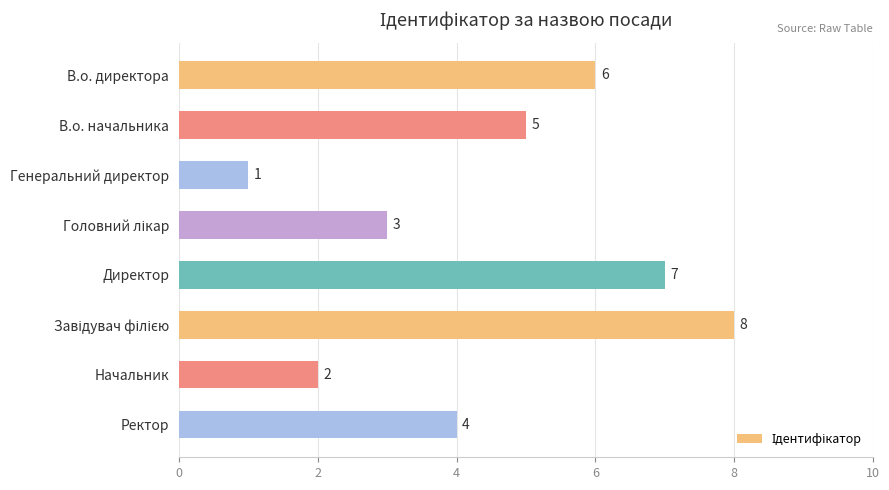

What is the greatest value displayed?

8